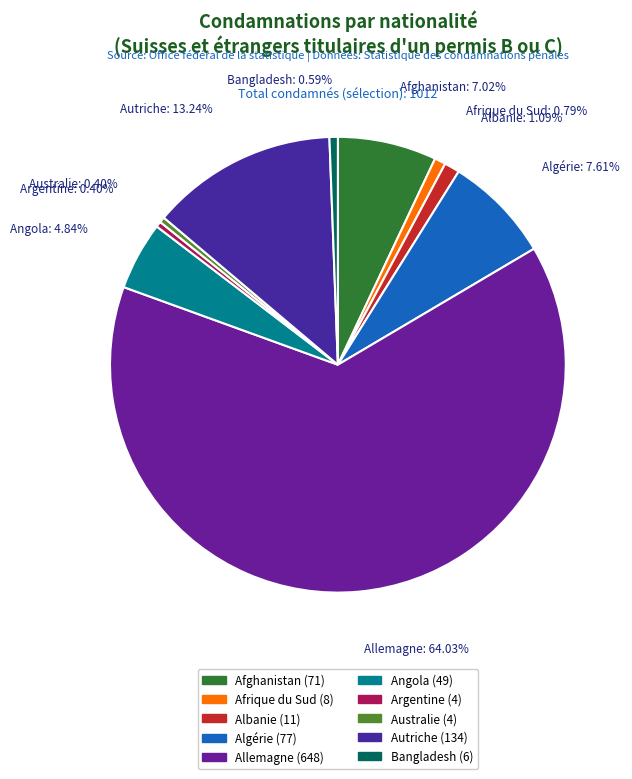

How many segments does this pie chart have?

10